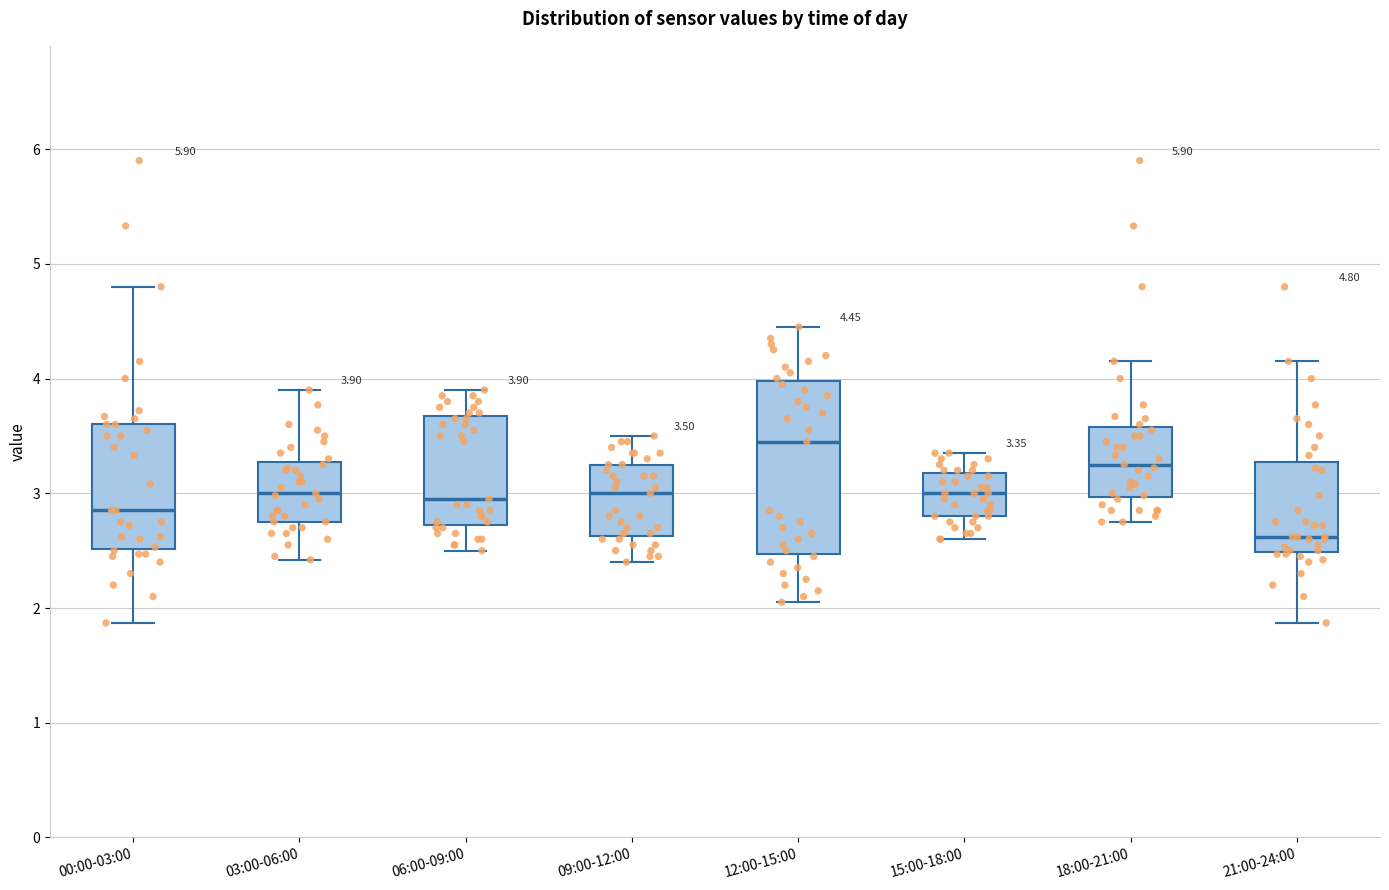

Comparing the boxes themselves (not the whiskers), which one is the tallest?

12:00-15:00